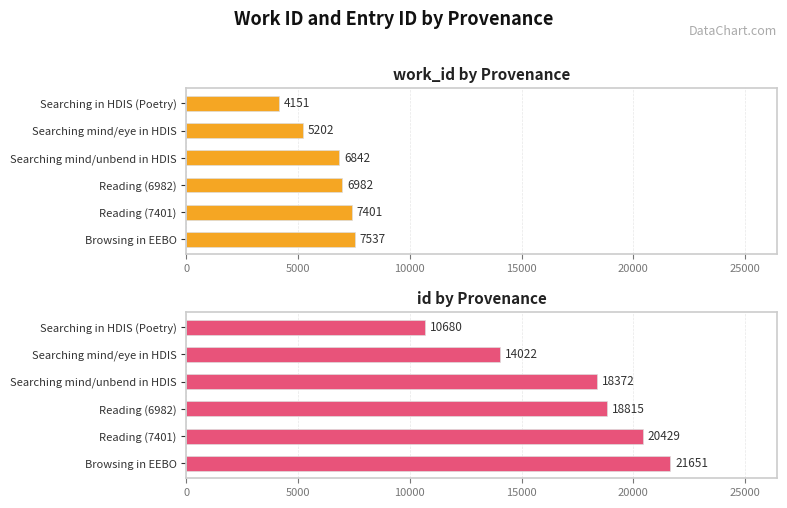

How many bars are there in total?

12